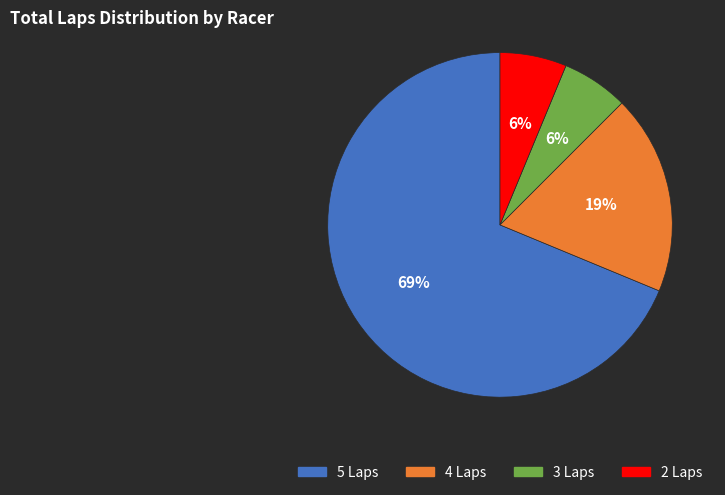

To the nearest percent, what is the average slice percentage?

25%